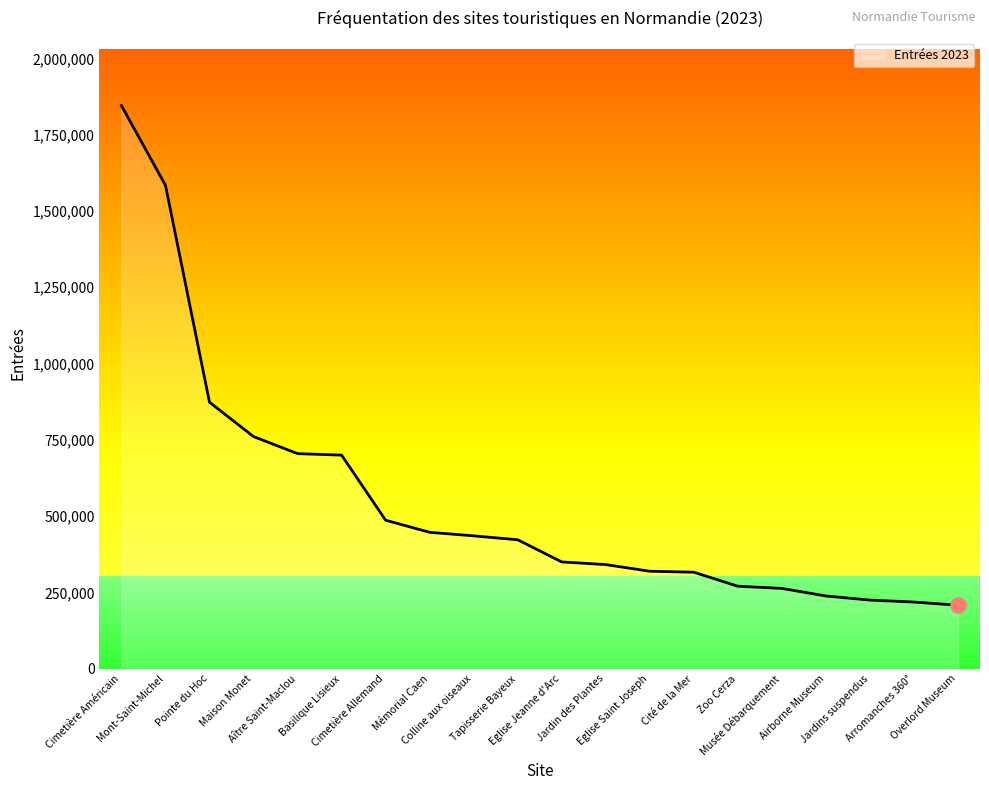

Which has a higher value, Airborne Museum or Musée Débarquement?

Musée Débarquement